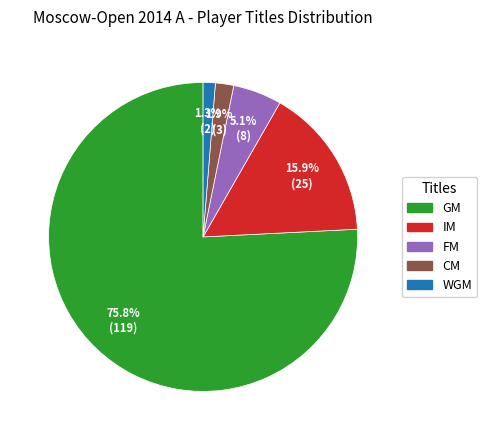

Count the number of slices in the pie.

5